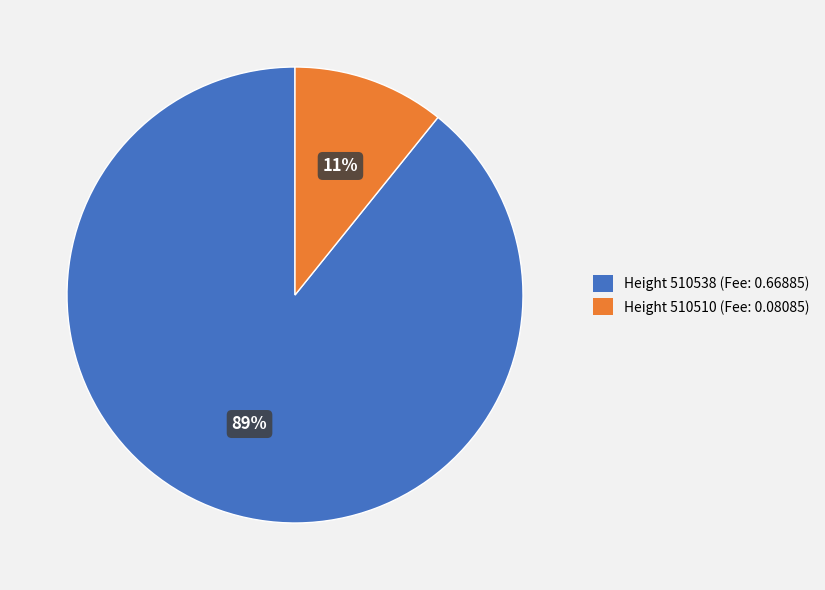

Combined, do Height 510538 (Fee: 0.66885) and Height 510510 (Fee: 0.08085) account for over 50%?

Yes